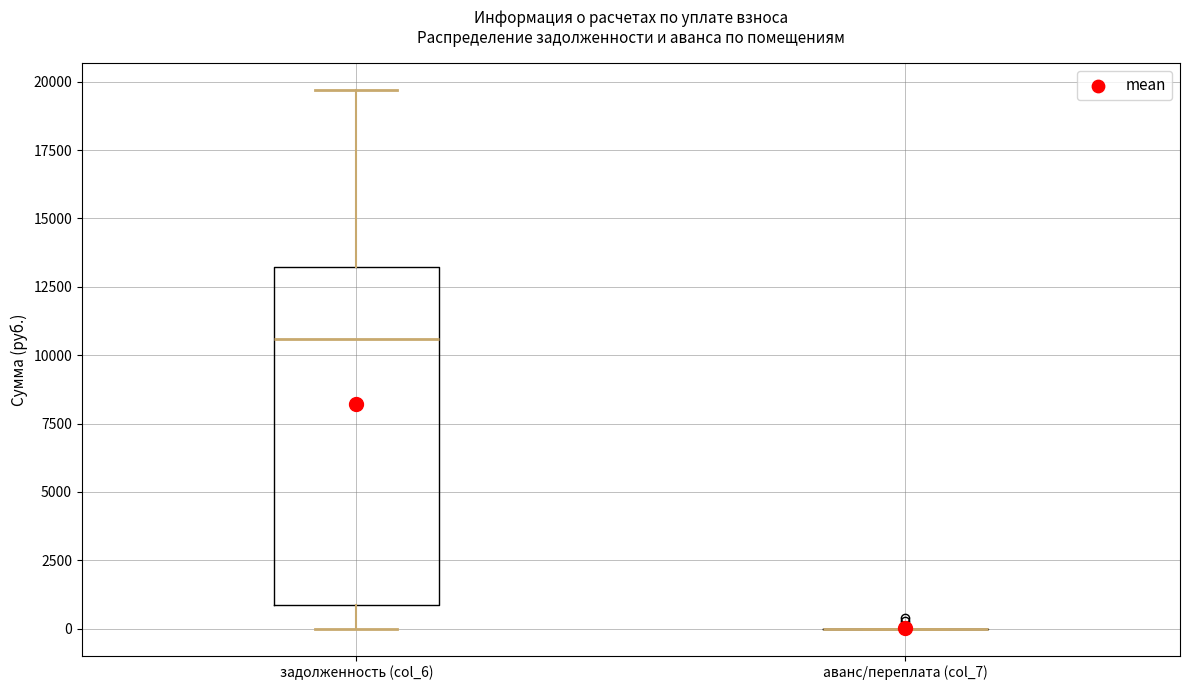

Comparing the boxes themselves (not the whiskers), which one is the tallest?

задолженность (col_6)